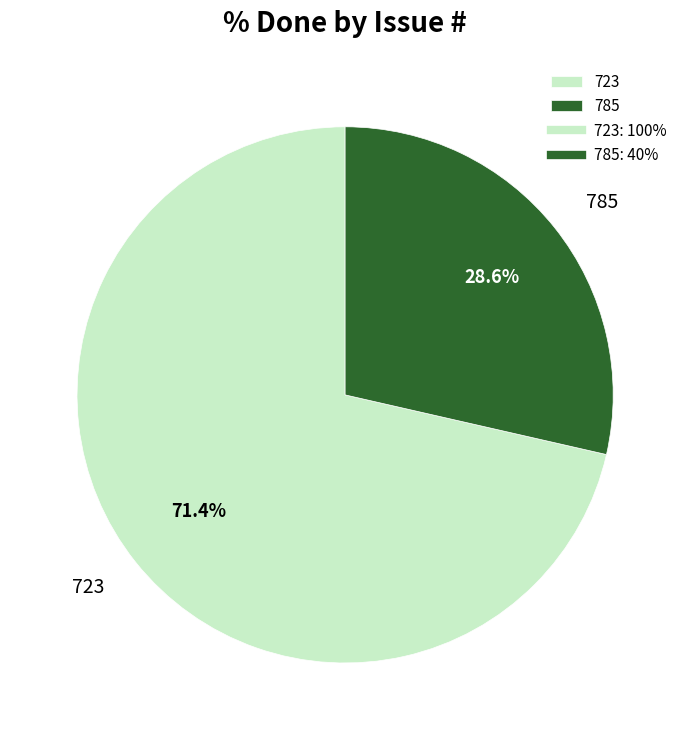

To the nearest percent, what is the difference between the largest and smallest slice percentages?

43%